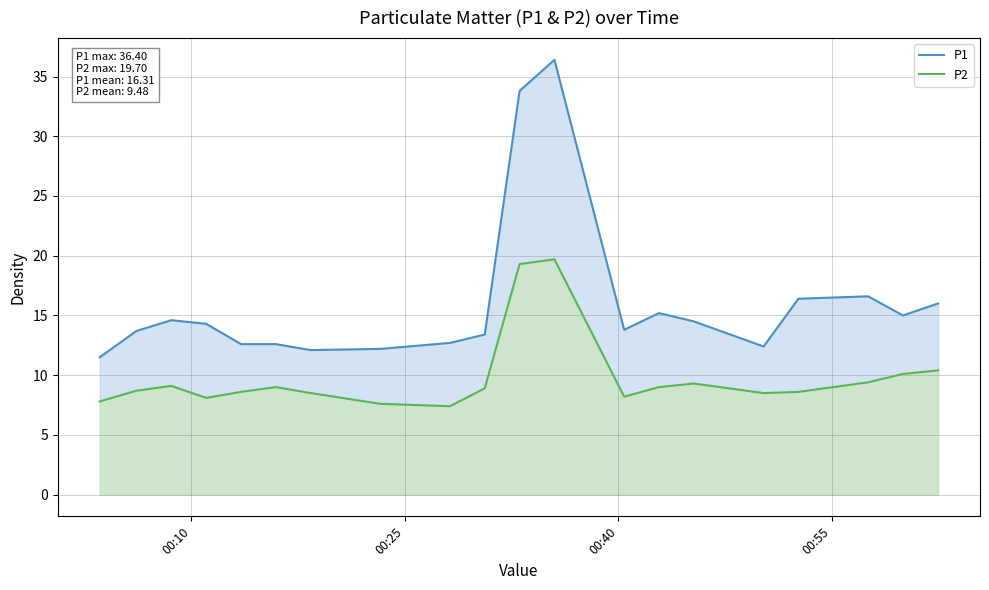

Which series has the largest total across all categories?

P1